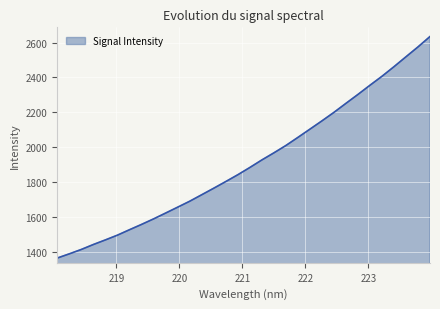

What is the maximum value shown in the chart?

2634.7